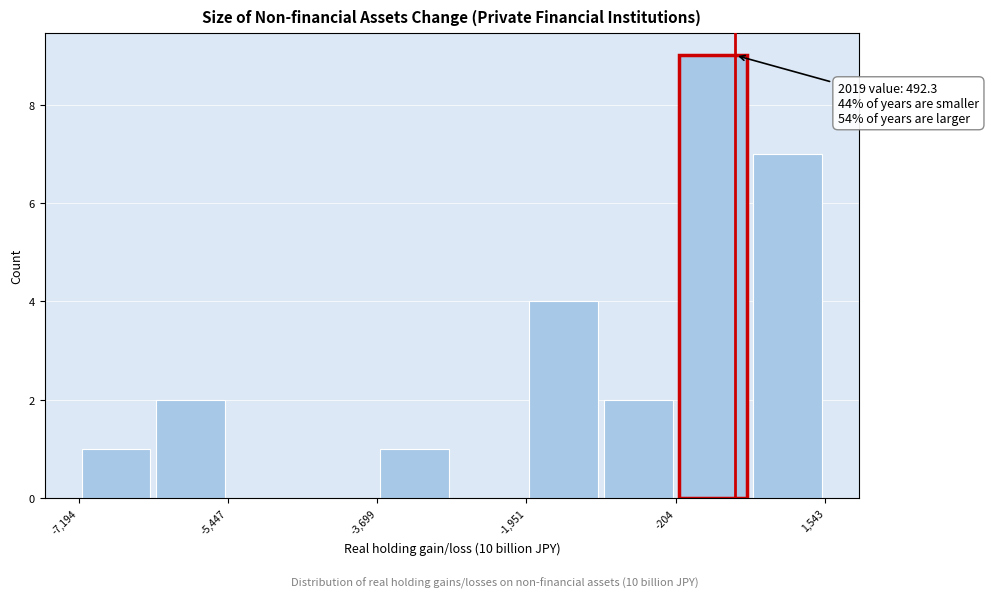

Over which range of the x-axis is the bar tallest?

-200 to 600